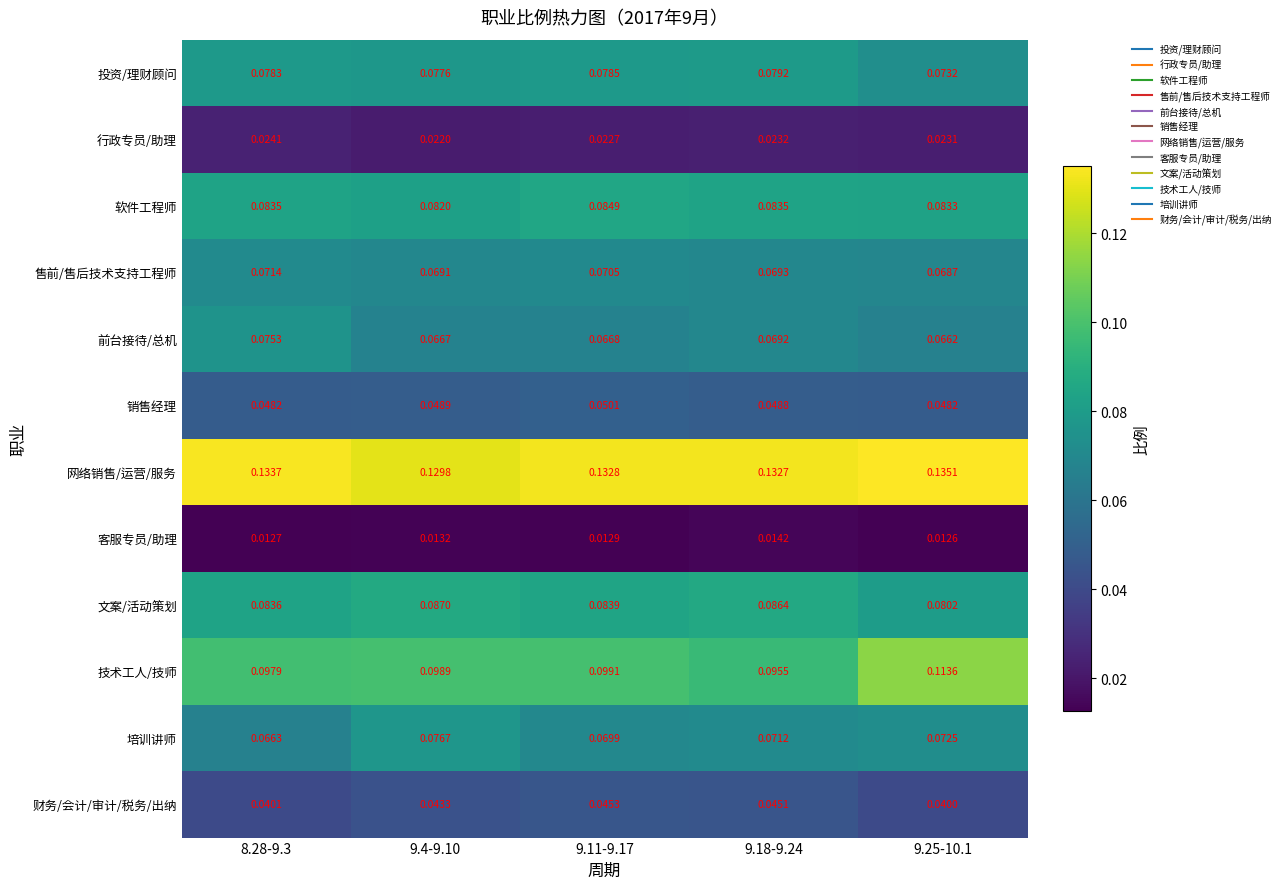

Which series has the largest total across all categories?

网络销售/运营/服务